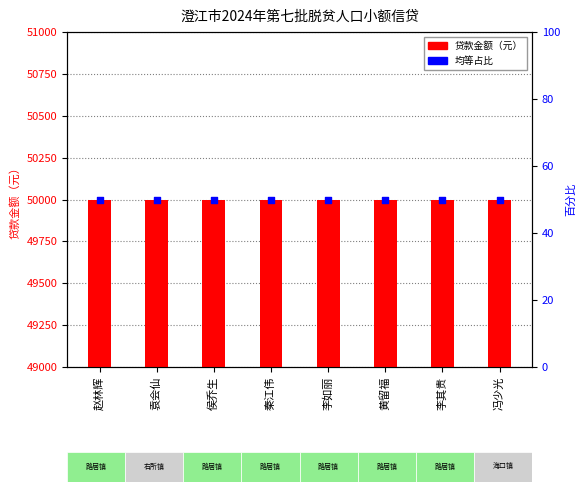

Which series contains the lowest Y value?

均等占比